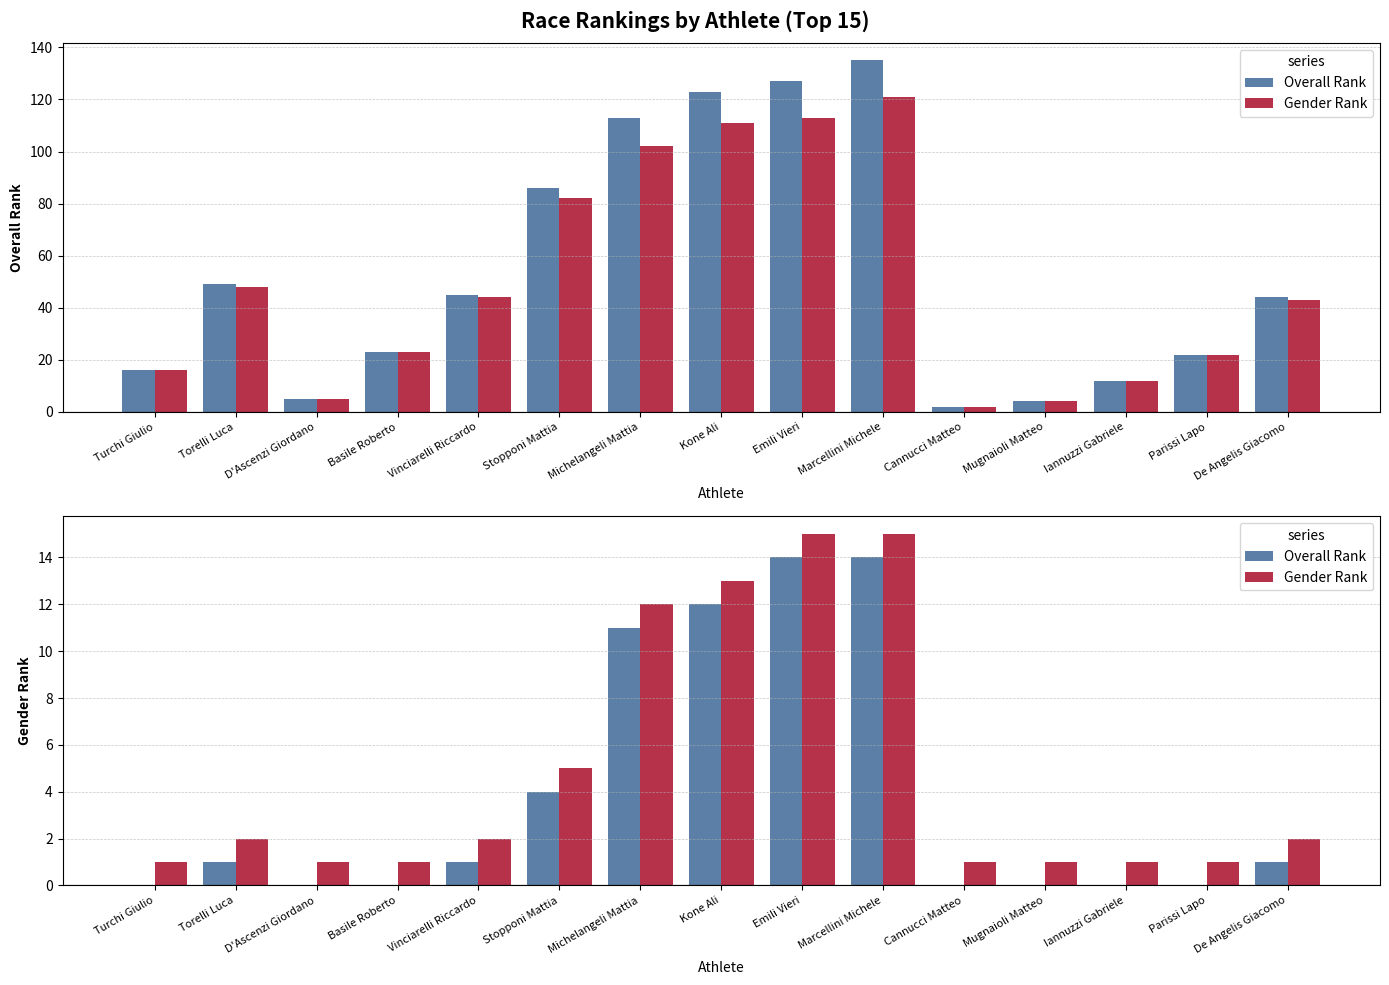

Which series has the largest total across all categories?

Gender Rank